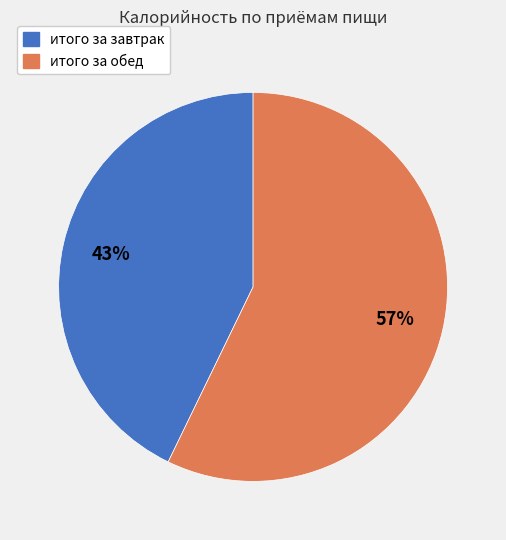

Which has a higher value, итого за обед or итого за завтрак?

итого за обед